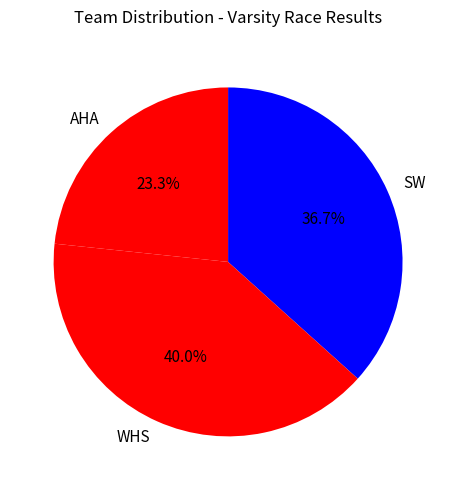

Rank the categories by value from highest to lowest.

WHS, SW, AHA